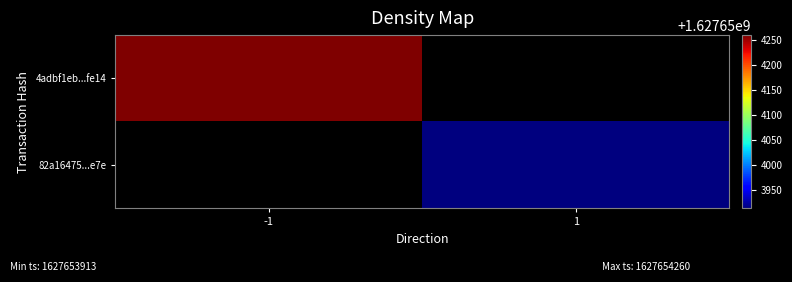

List the series in order of their overall mean, highest first.

4adbf1eb...fe14, 82a16475...e7e